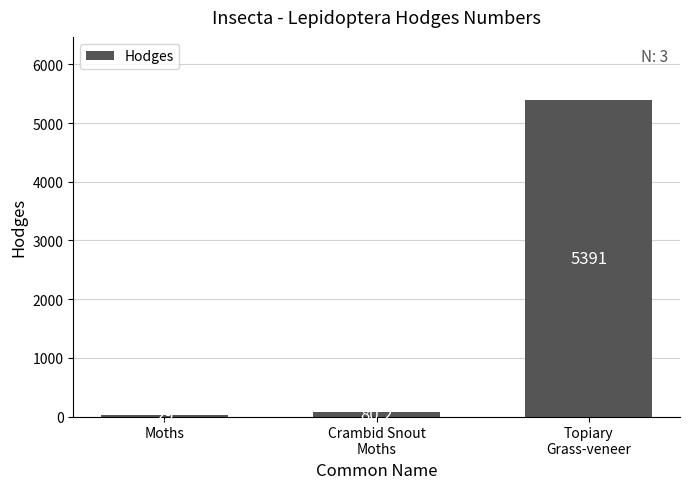

Where is the data nearest to the value 2710?

Crambid Snout
Moths